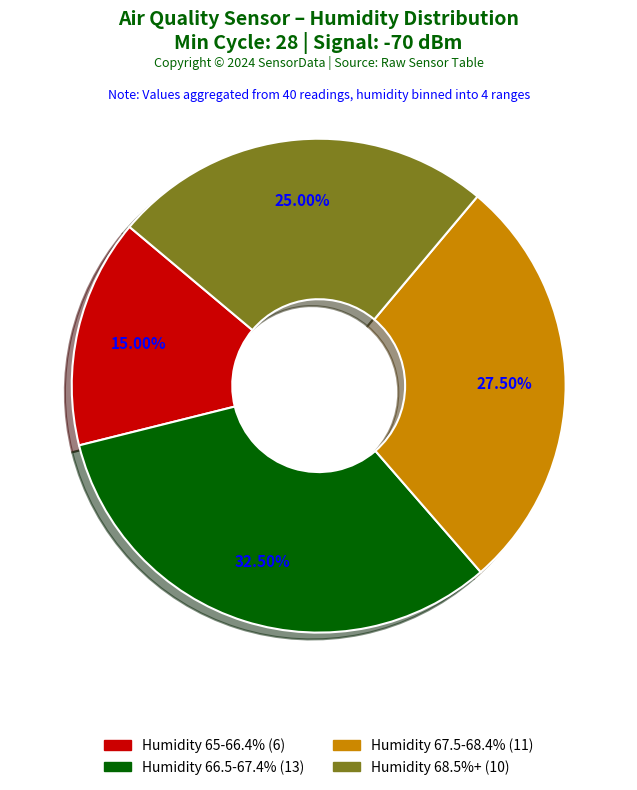

Does any single category account for the majority?

No